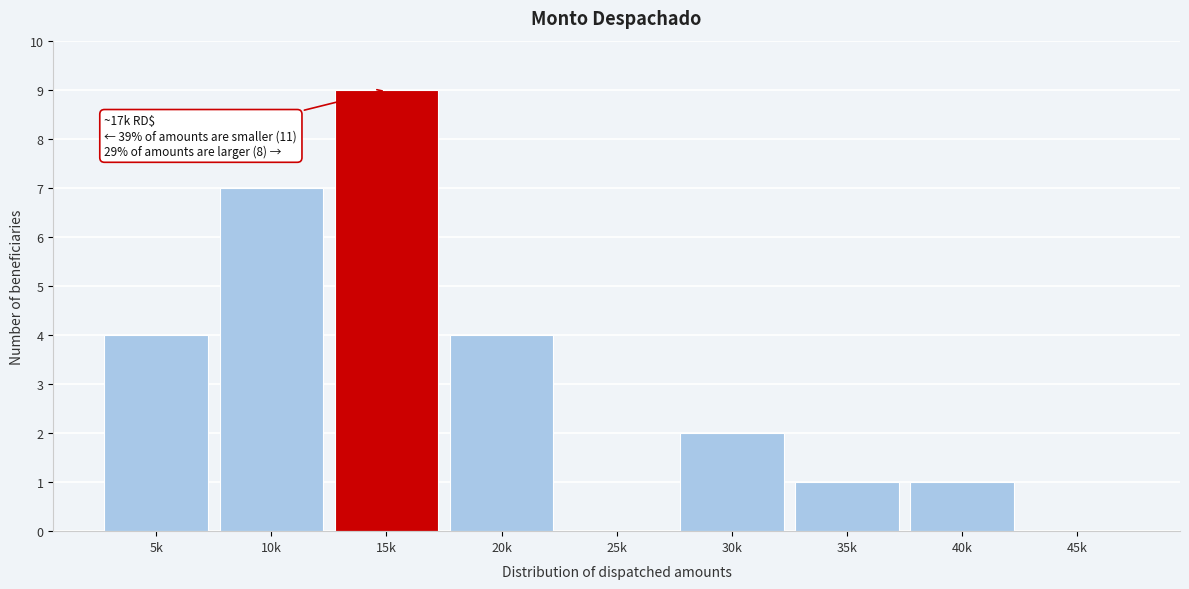

Reading left to right, transcribe all the data shown in this chart.

5k=4	10k=7	15k=9	20k=4	25k=0	30k=2	35k=1	40k=1	45k=0